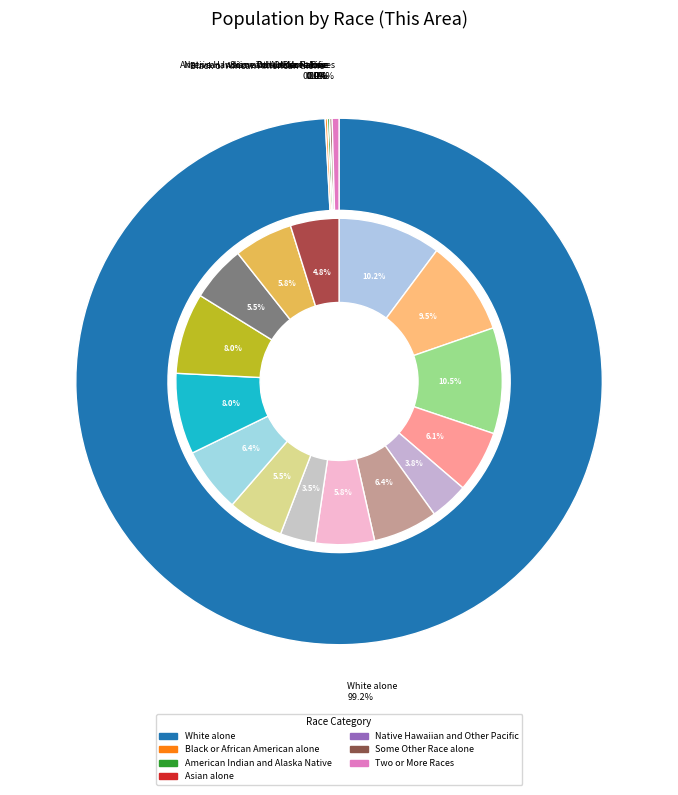

Does any single category account for the majority?

Yes